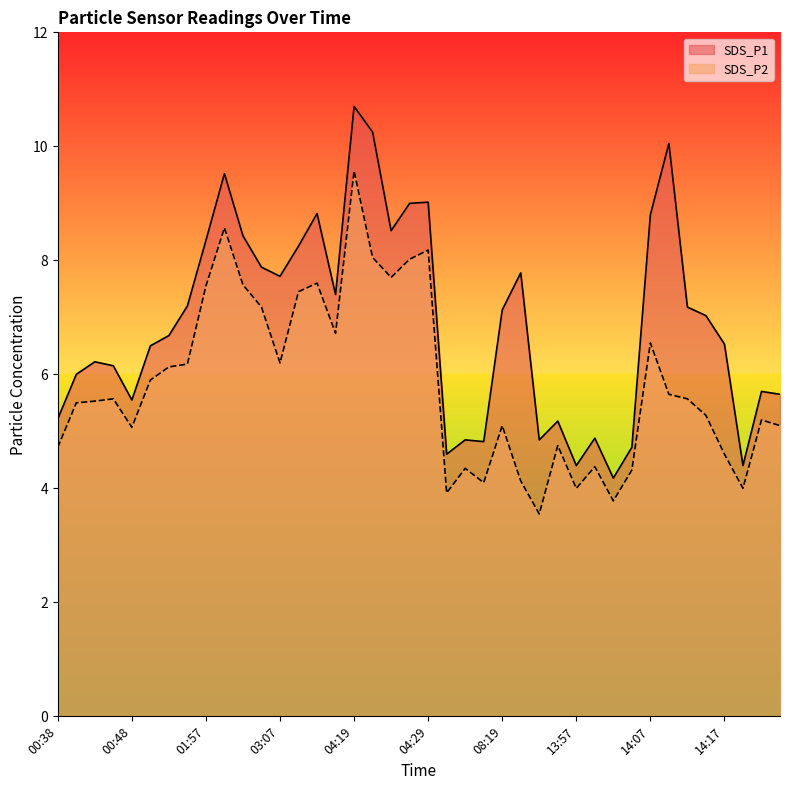

At which category is the sum across all series the highest?

04:19